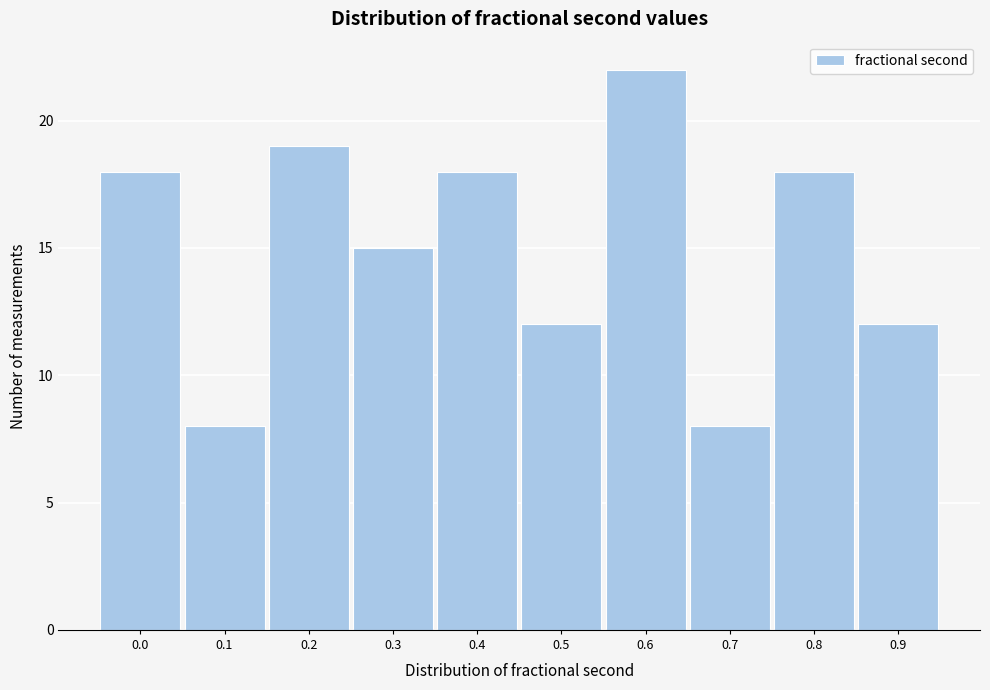

Reading right to left, extract all data points from this chart.

0.9=12	0.8=18	0.7=8	0.6=22	0.5=12	0.4=18	0.3=15	0.2=19	0.1=8	0.0=18